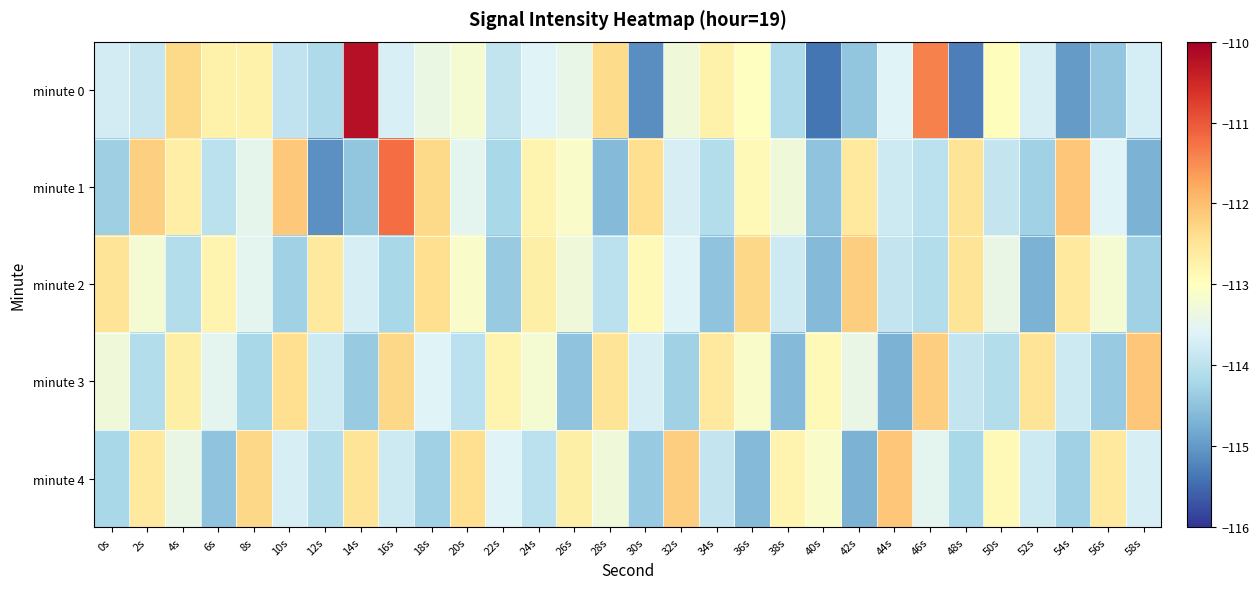

How many data points does each series have?

30